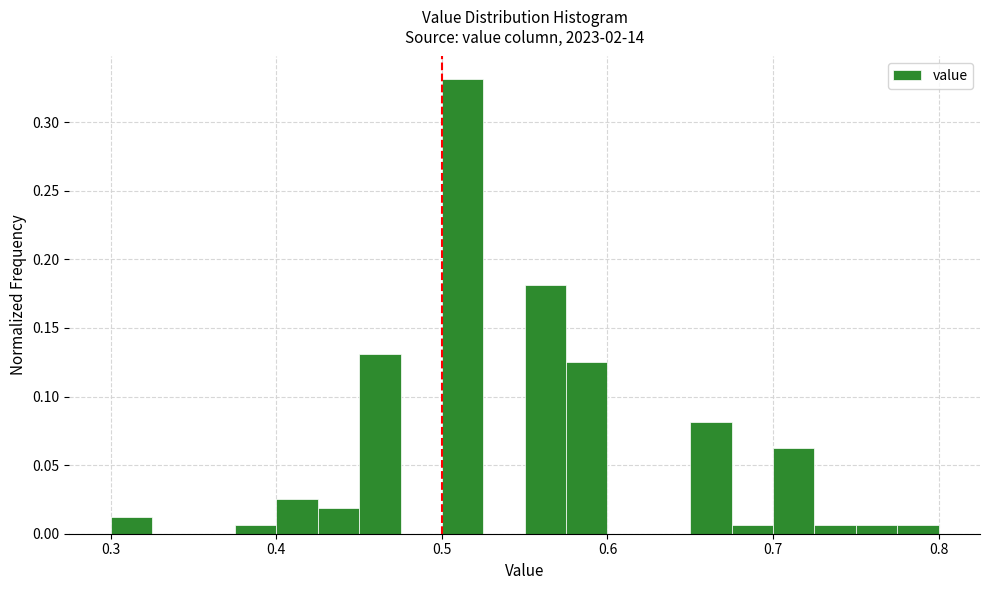

Around what value on the x-axis is the tallest bar? Give the approximate position of its centre, as read against the axis.

0.51